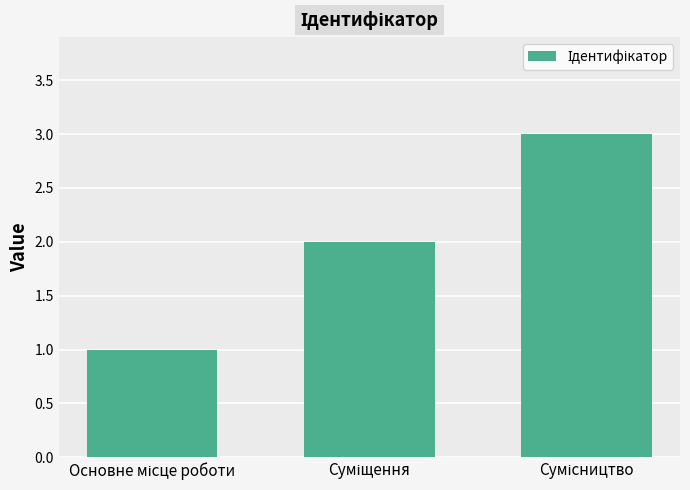

What is the maximum value shown in the chart?

3